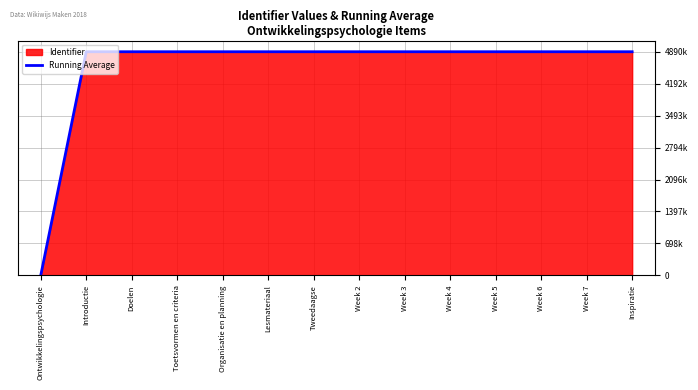

What is the average value?

4541558